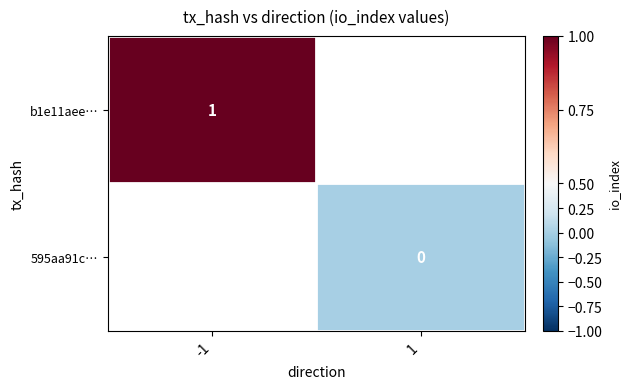

Which label corresponds to the largest value in the chart?

-1